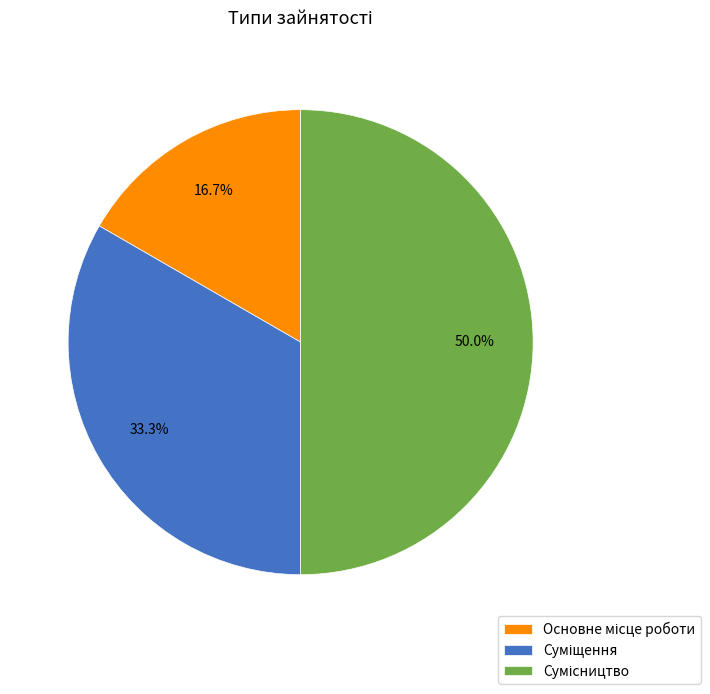

Count the number of slices in the pie.

3